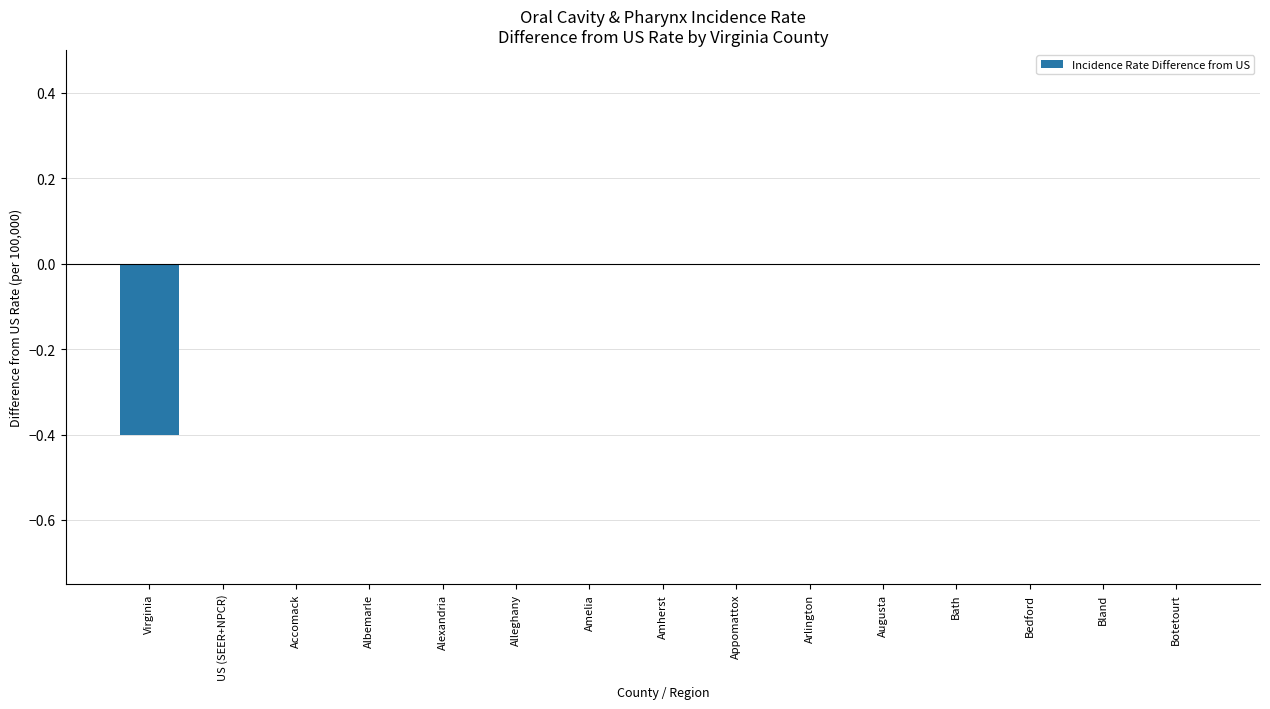

What is the sum of all values?

-0.4